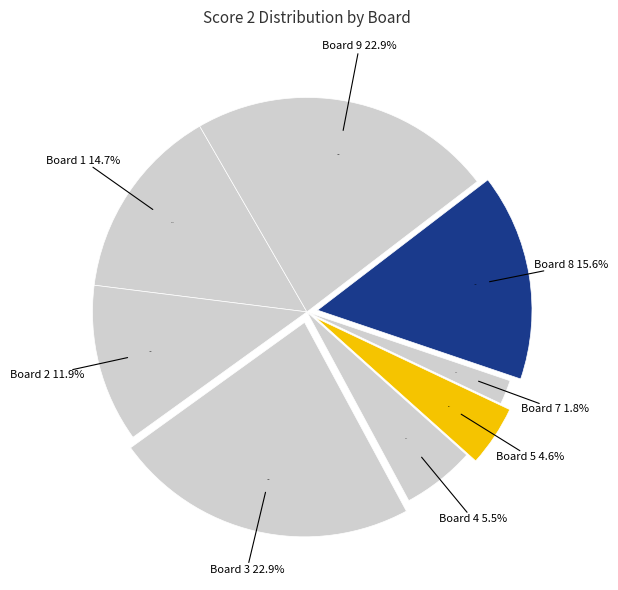

What percentage is the Board 3 slice, to the nearest percent?

23%